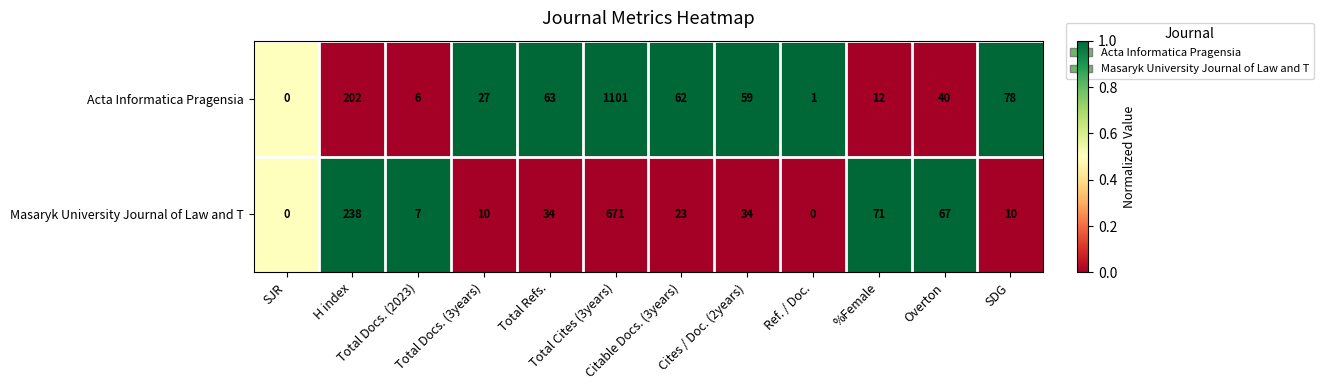

What is the sum of all Masaryk University Journal of Law and T values?

1165